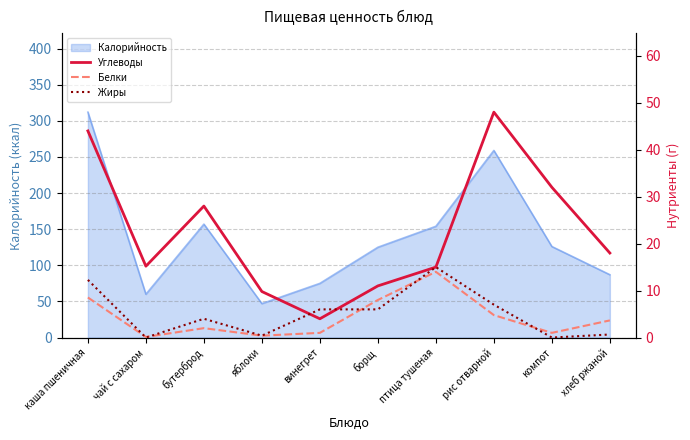

What is the total value across all series at компот?

33.0